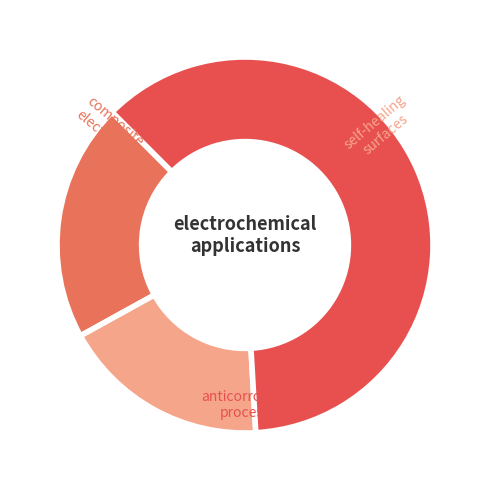

Count the number of slices in the pie.

3